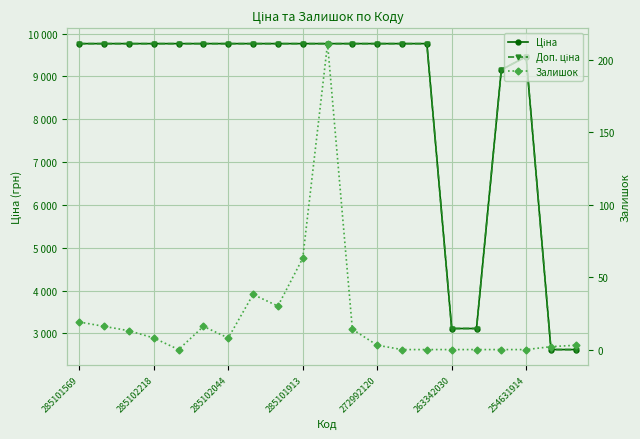

Where does the Доп. ціна series first go above 9764?

285101569